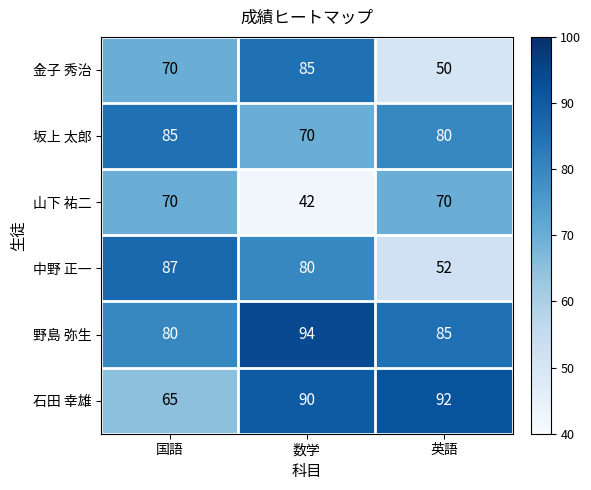

Reading right to left, what are all the values shown in this chart?

金子 秀治: 英語=50	数学=85	国語=70
坂上 太郎: 英語=80	数学=70	国語=85
山下 祐二: 英語=70	数学=42	国語=70
中野 正一: 英語=52	数学=80	国語=87
野島 弥生: 英語=85	数学=94	国語=80
石田 幸雄: 英語=92	数学=90	国語=65